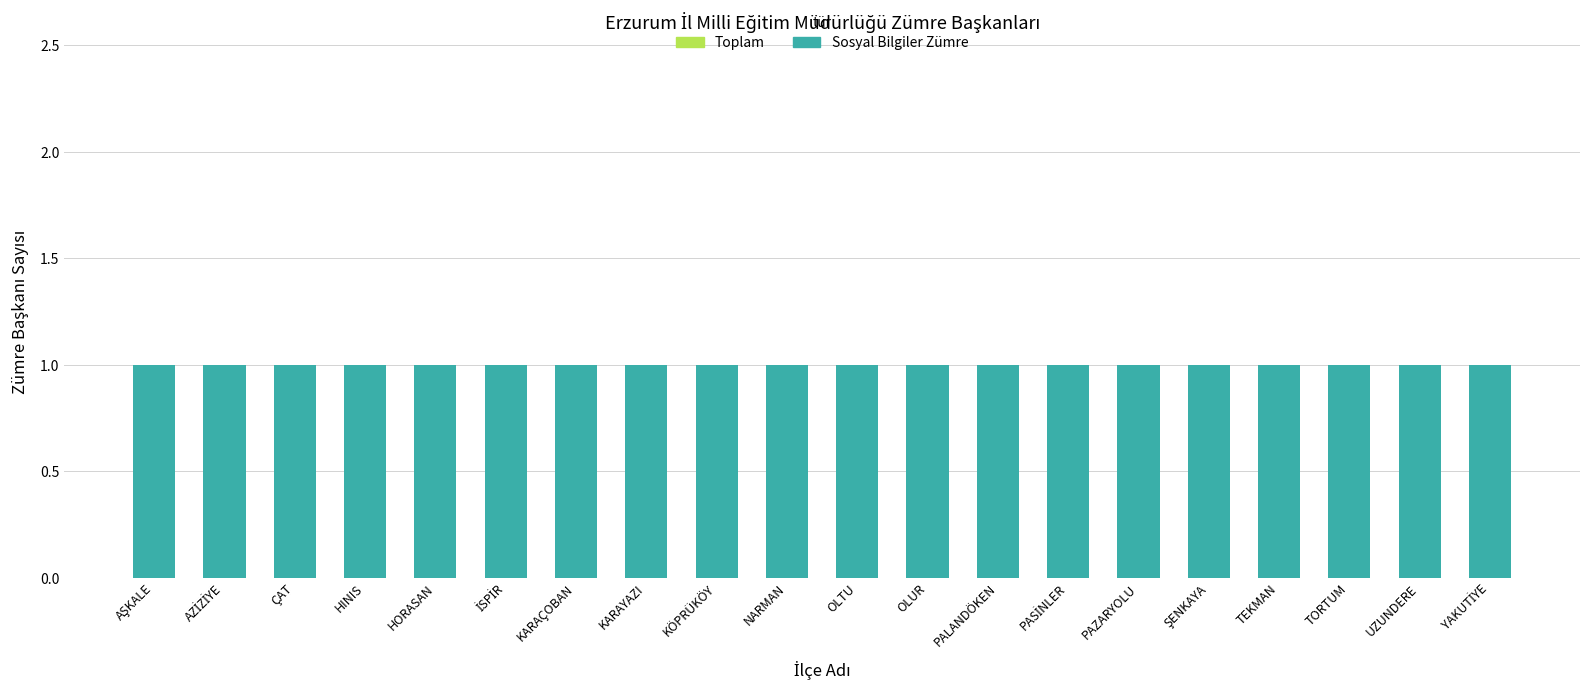

Are the bars horizontal?

No